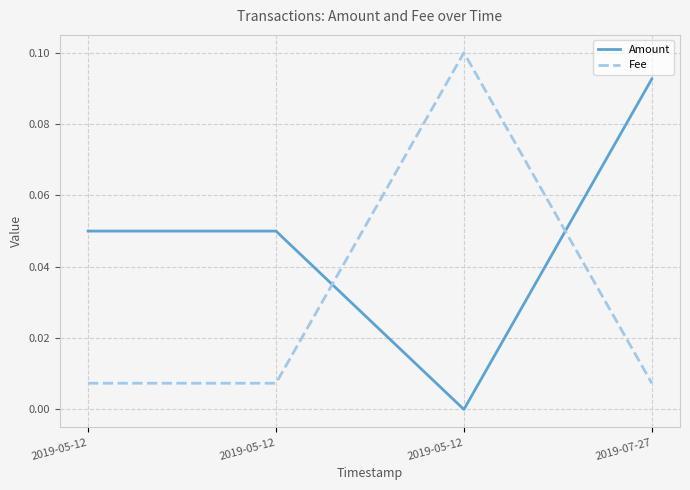

Reading right to left, what are all the values shown in this chart?

Amount: 2019-07-27=0.1	2019-05-12=0.0	2019-05-12=0.1	2019-05-12=0.1
Fee: 2019-07-27=0.0	2019-05-12=0.1	2019-05-12=0.0	2019-05-12=0.0